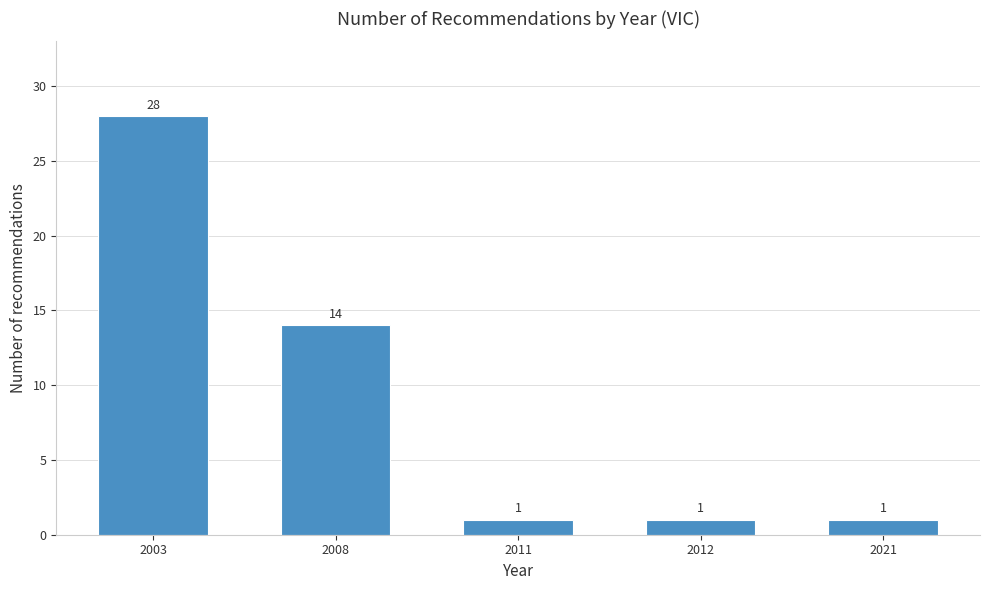

Reading right to left, list all the values displayed in this chart.

1	1	1	14	28